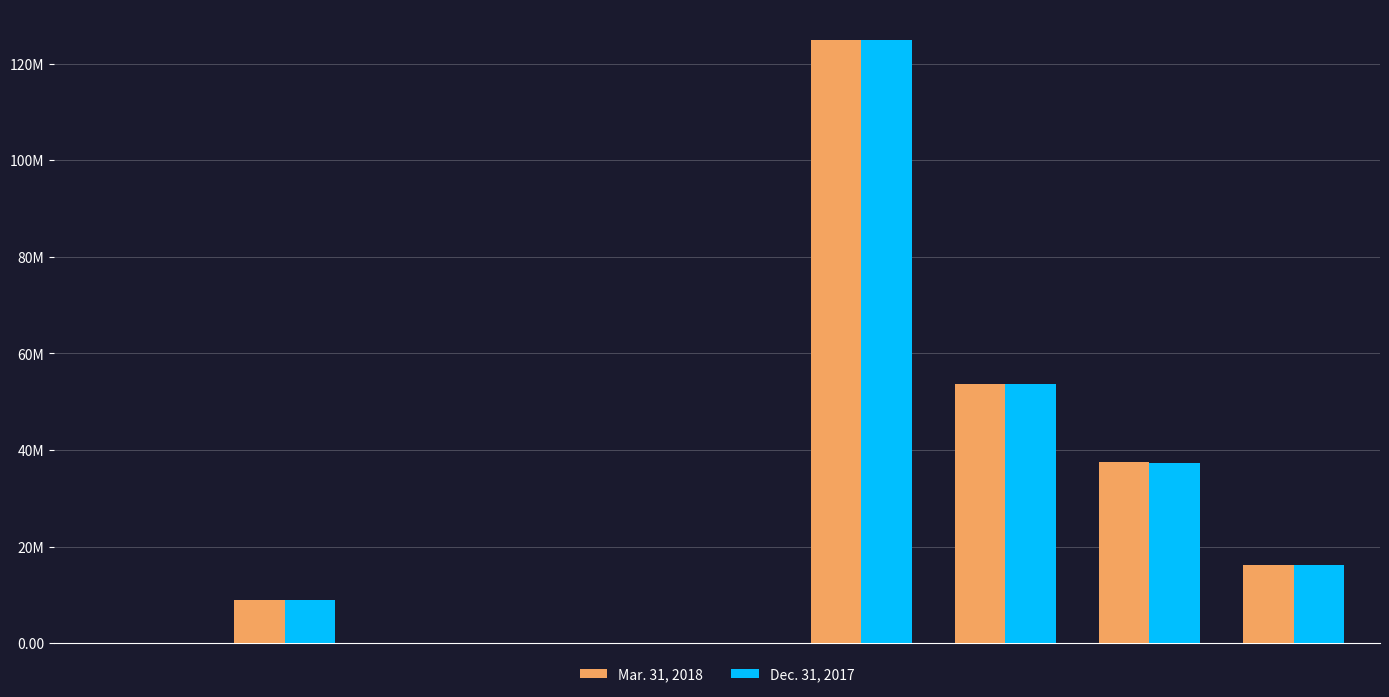

Which series has the largest range (max minus min)?

Mar. 31, 2018